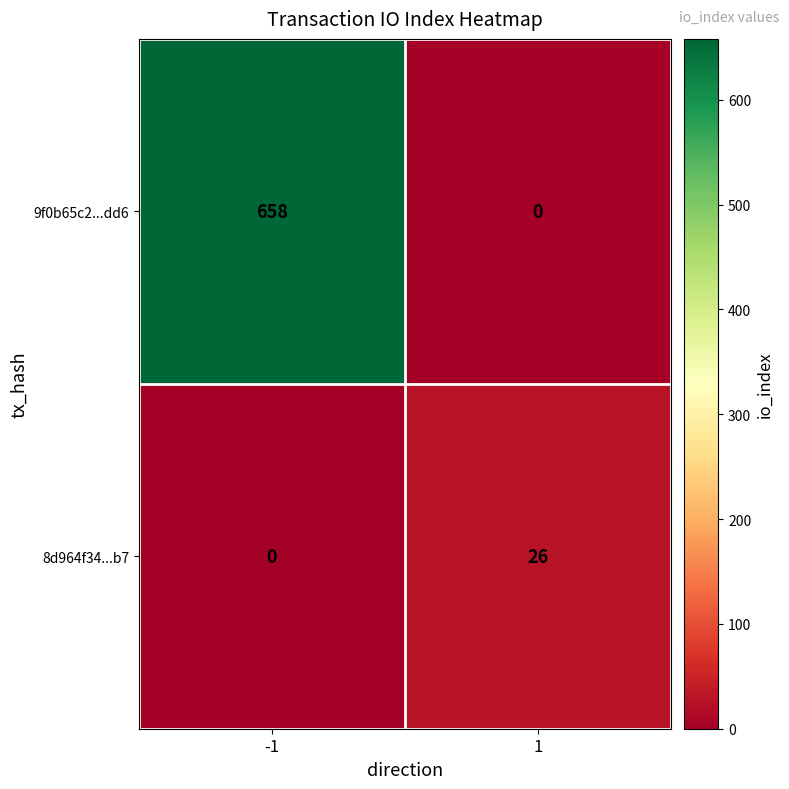

Which series changed the most between -1 and 1?

9f0b65c2...dd6